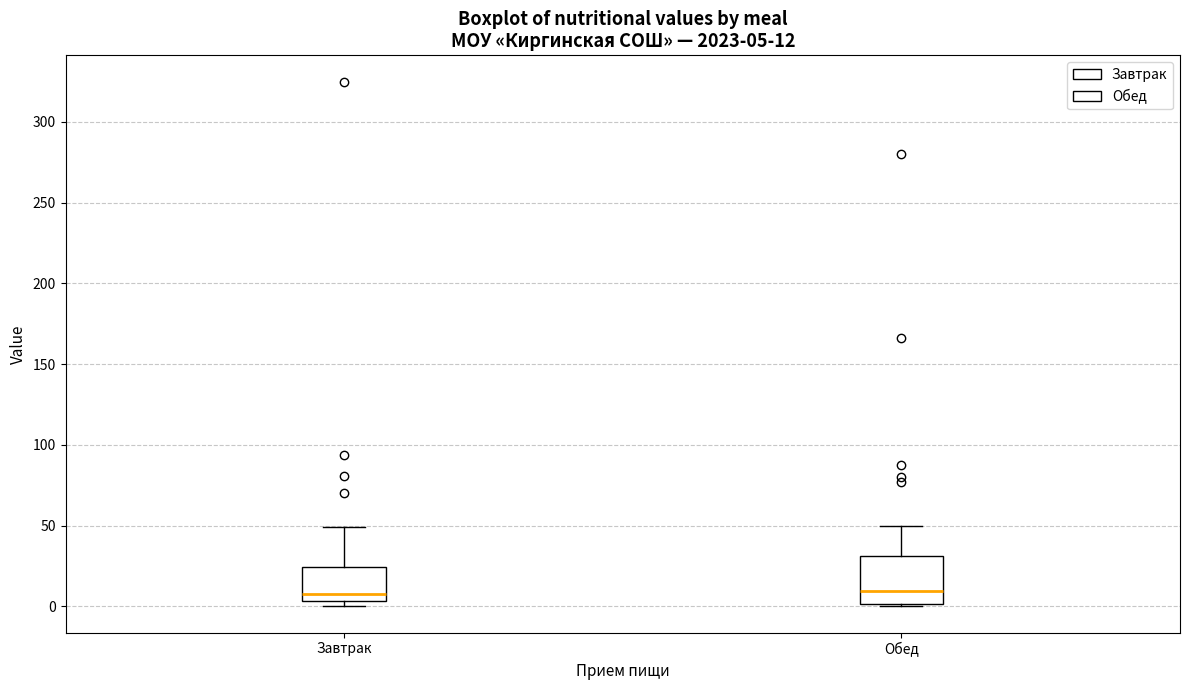

Comparing the boxes themselves (not the whiskers), which one is the tallest?

Обед